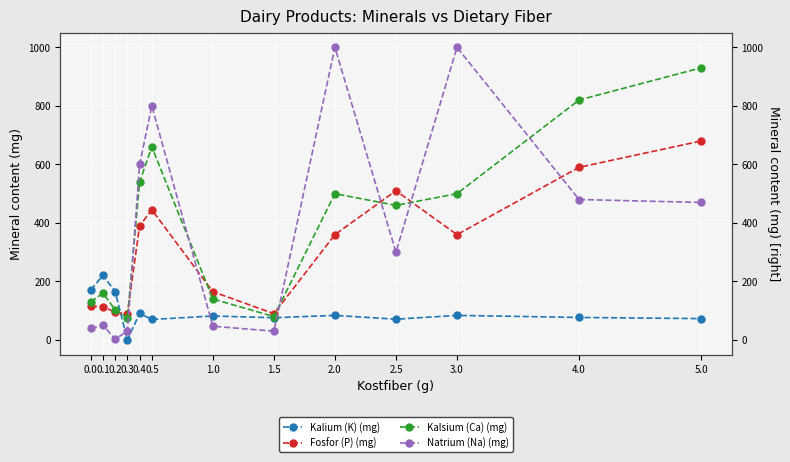

Does the chart display data point markers on the line(s)?

Yes